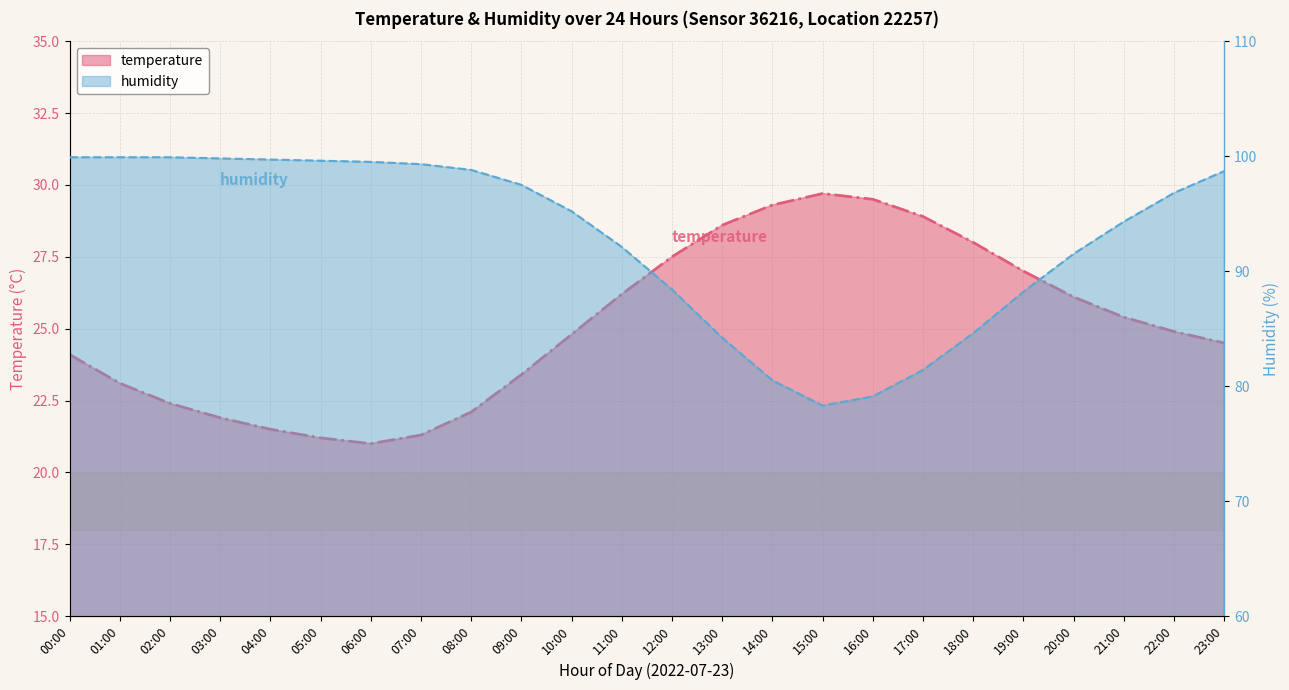

Which series changed the most between 01:00 and 02:00?

temperature